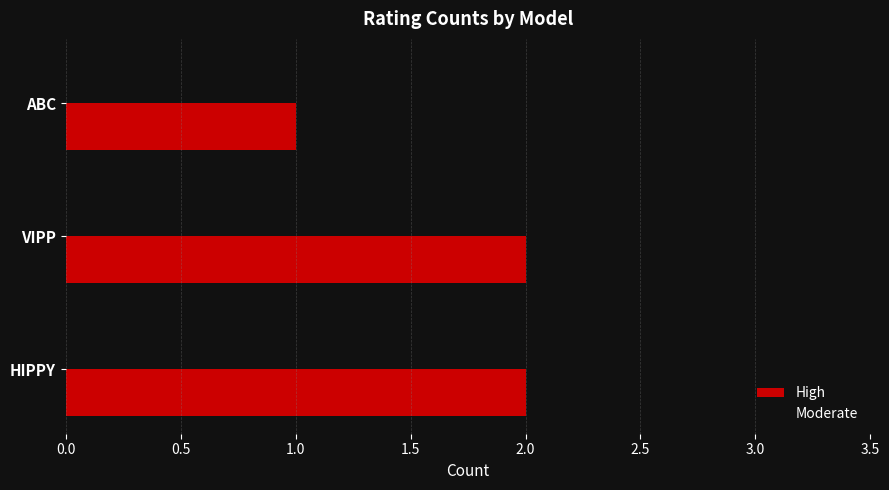

Which series has the largest range (max minus min)?

High